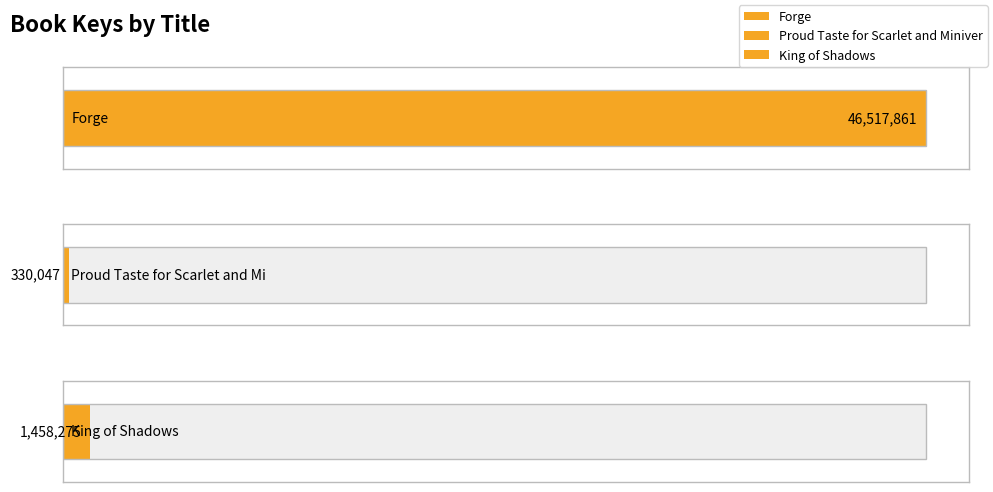

List the labels in order of value, largest first.

Forge, King of Shadows, Proud Taste for Scarlet and Miniver